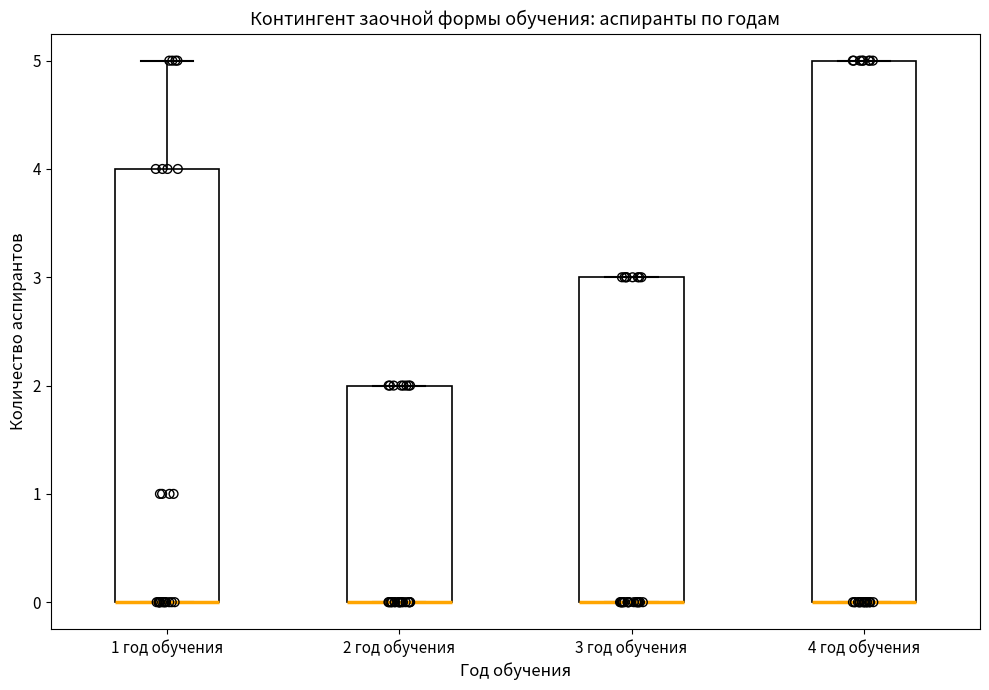

Reading left to right, read every box against the y-axis: the position of its median line, the range the box covers, and the ends of its whiskers. The values are not printed on the chart, so give them approximately, as read against the axis.

1 год обучения: median 0 (drawn on the box's lower edge), box 0 to 4, whiskers 0 to 5
2 год обучения: median 0 (drawn on the box's lower edge), box 0 to 2, whiskers 0 to 2
3 год обучения: median 0 (drawn on the box's lower edge), box 0 to 3, whiskers 0 to 3
4 год обучения: median 0 (drawn on the box's lower edge), box 0 to 5, whiskers 0 to 5